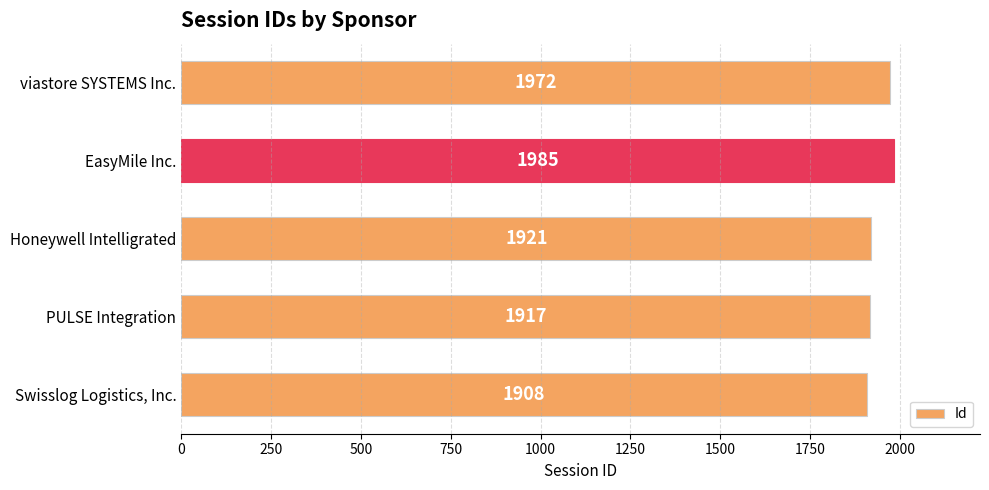

Rank the categories by value from highest to lowest.

EasyMile Inc., viastore SYSTEMS Inc., Honeywell Intelligrated, PULSE Integration, Swisslog Logistics, Inc.